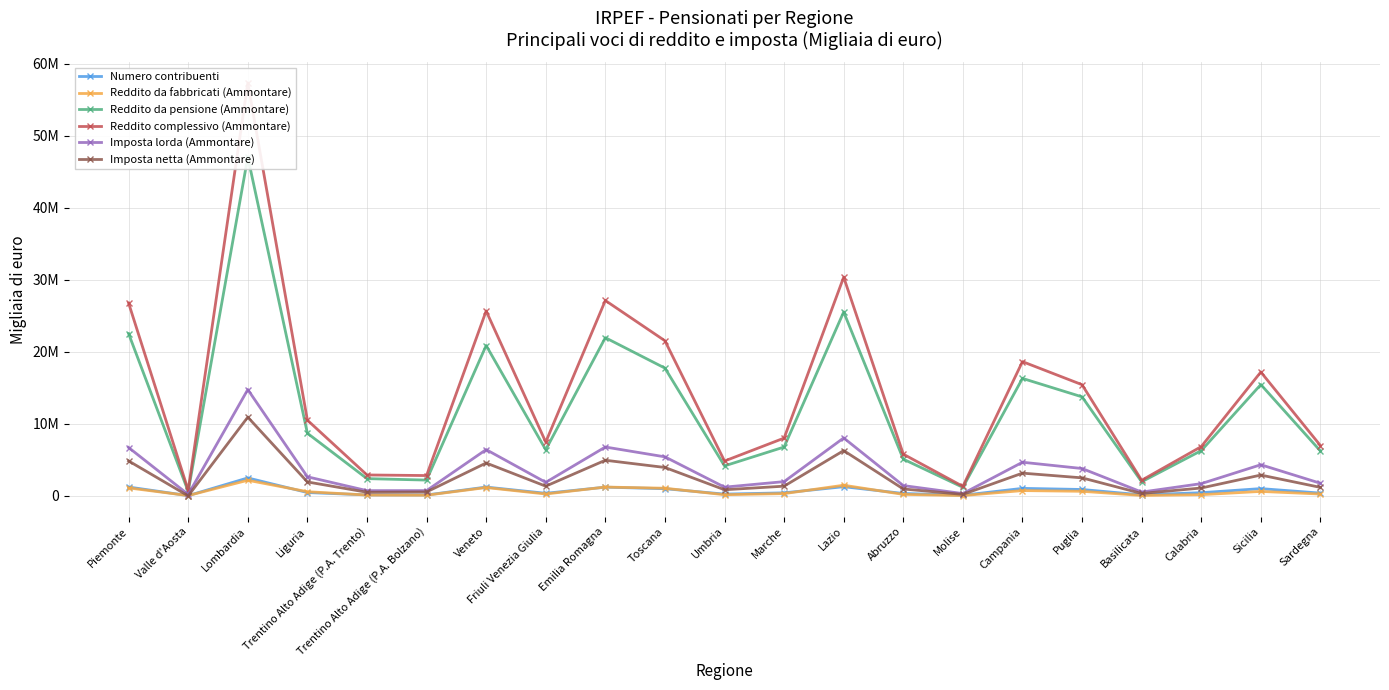

What is the difference between the second highest and second lowest values in the Imposta lorda (Ammontare) series?

7720010